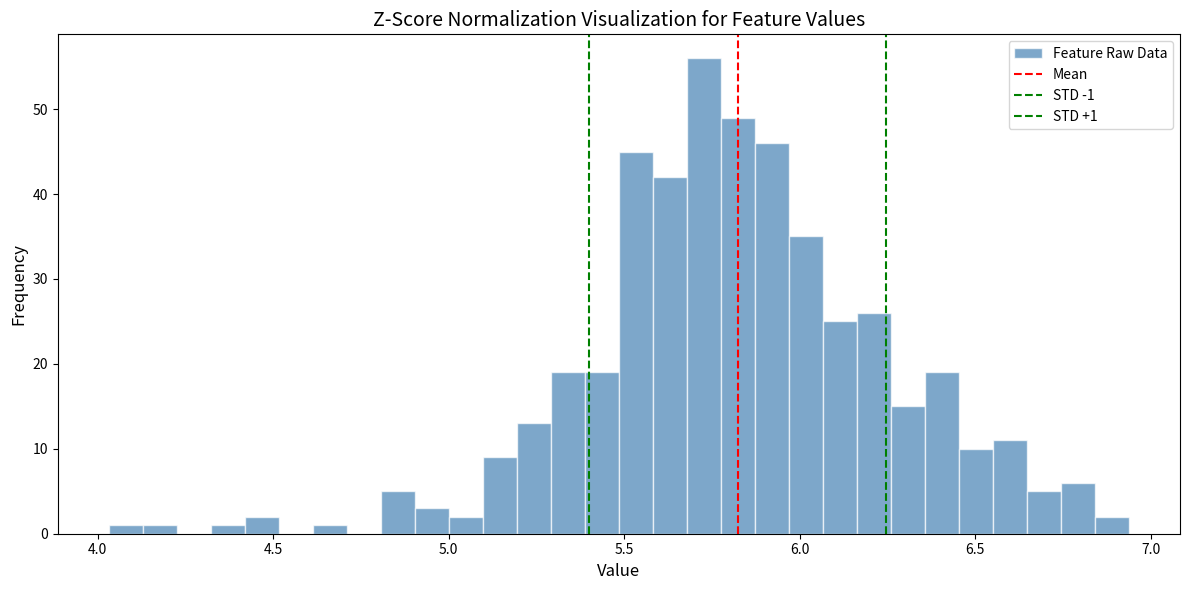

Read against the x-axis, roughly where is the centre of the tallest bar?

5.75